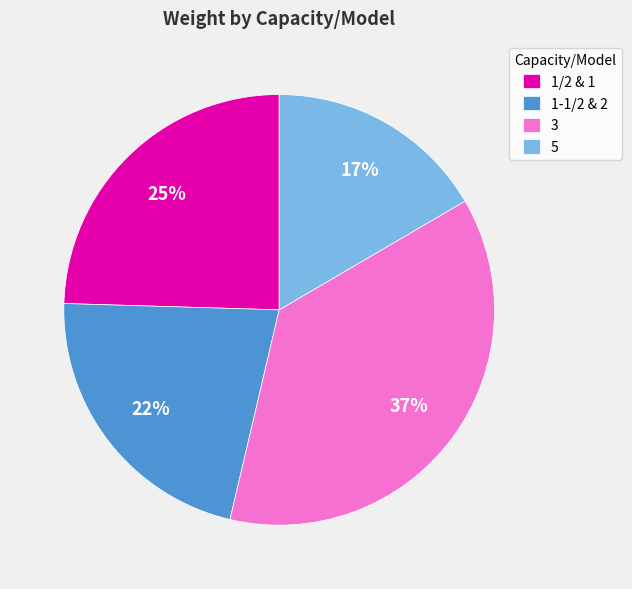

Count the number of slices in the pie.

4